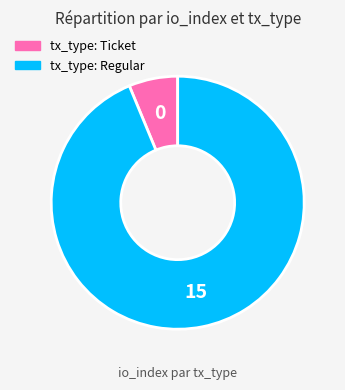

Is the sum of tx_type: Ticket and tx_type: Regular greater than half?

Yes